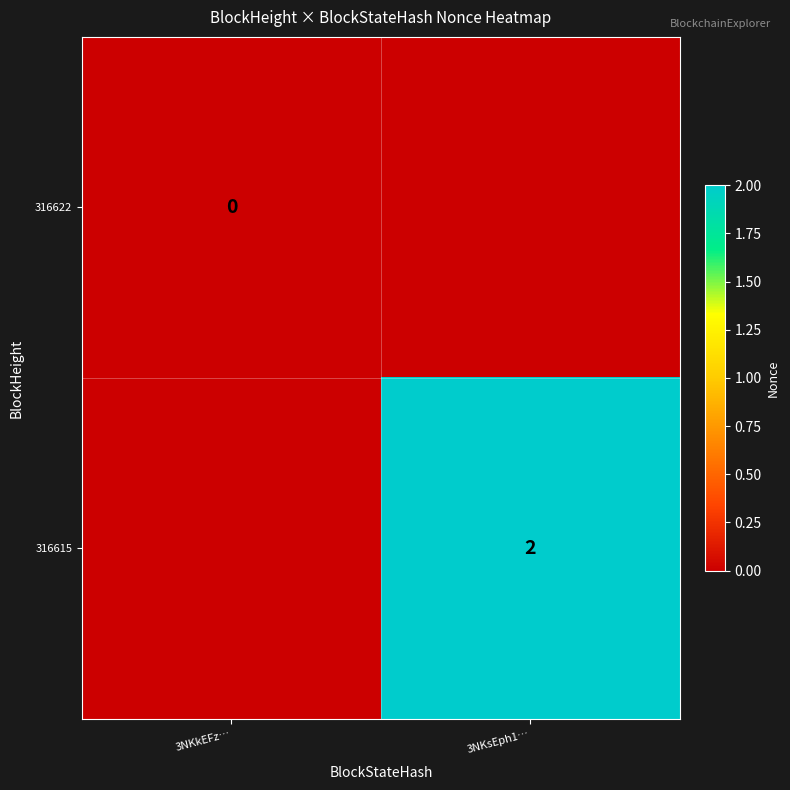

How many categories are shown in the chart?

2